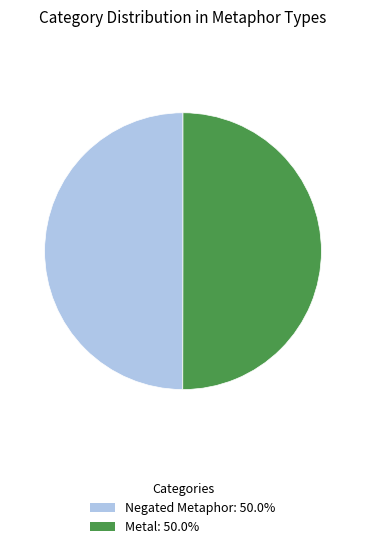

Count the number of slices in the pie.

2